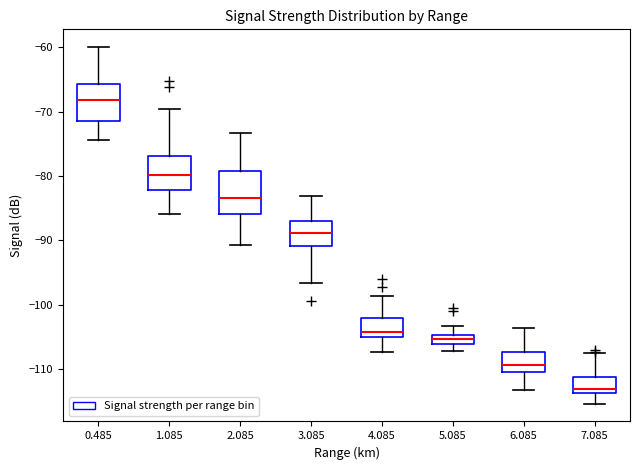

Reading left to right, transcribe this box plot: for each box, give where its median line is, the range the box spans, and where its two whiskers end, as read against the y-axis. The values are not printed on the chart, so give them approximately, as read against the axis.

0.485: median -68, box -71 to -66, whiskers -74 to -60
1.085: median -80, box -82 to -77, whiskers -86 to -70
2.085: median -83, box -86 to -79, whiskers -91 to -73
3.085: median -89, box -91 to -87, whiskers -97 to -83
4.085: median -104, box -105 to -102, whiskers -107 to -99
5.085: median -105 (inside the box), box -106 to -105, whiskers -107 to -103
6.085: median -109, box -110 to -107, whiskers -113 to -104
7.085: median -113, box -114 to -111, whiskers -115 to -107